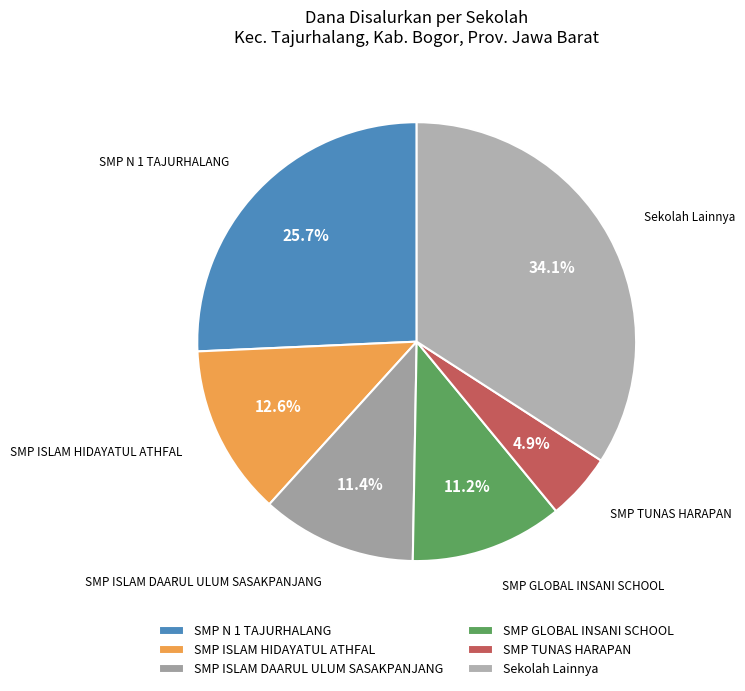

Is there a majority slice in this chart?

No